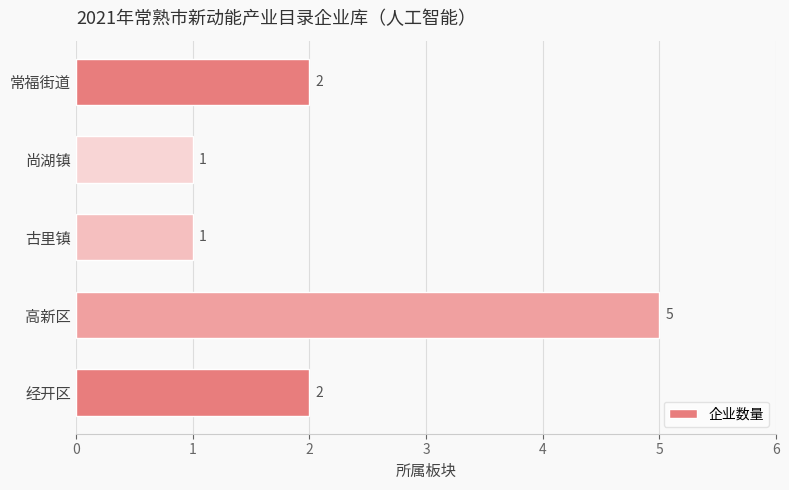

What is the smallest value displayed?

1